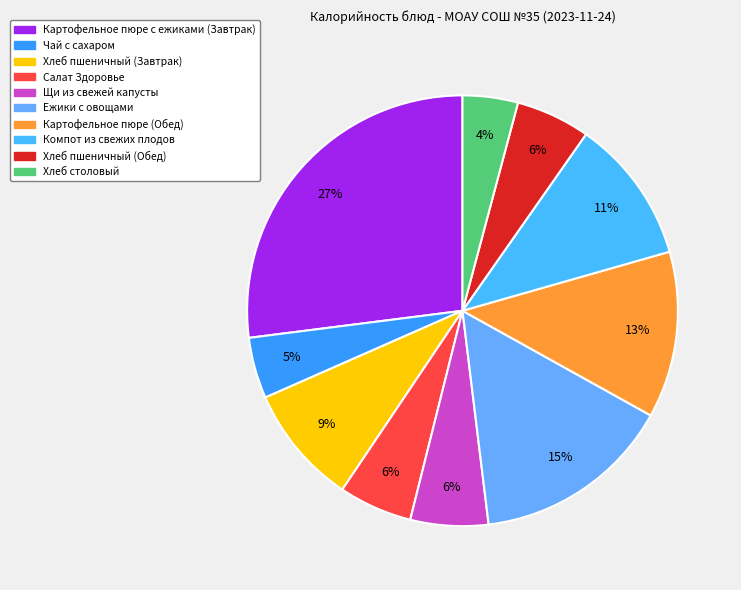

How many segments does this pie chart have?

10